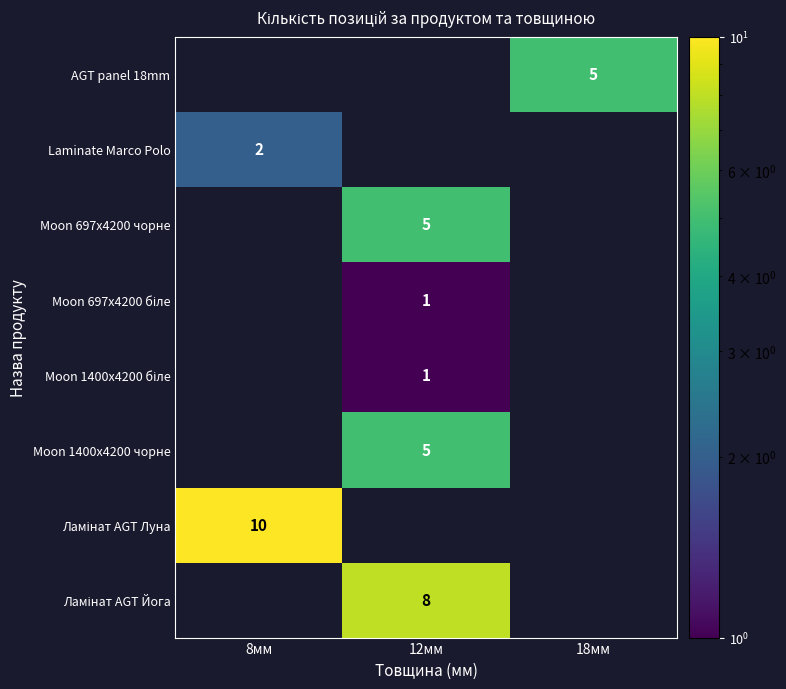

How many series are shown in this chart?

8